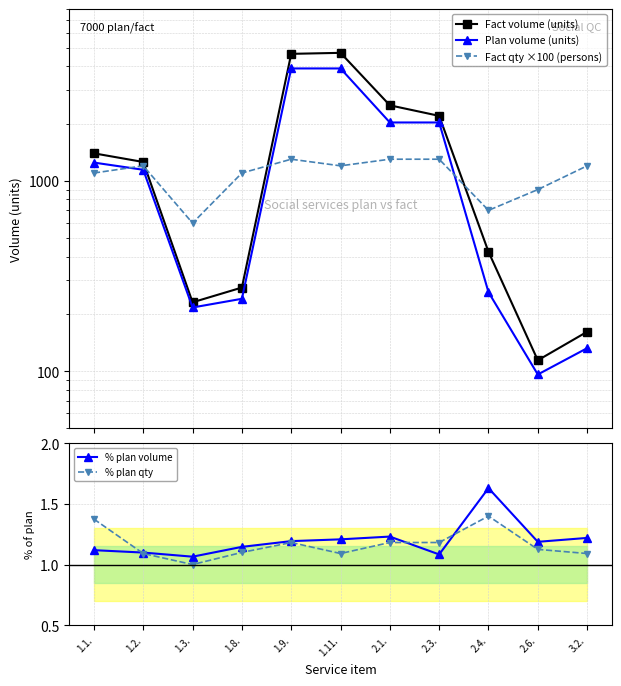

What is the label of the 3rd point from the left?

1.3.